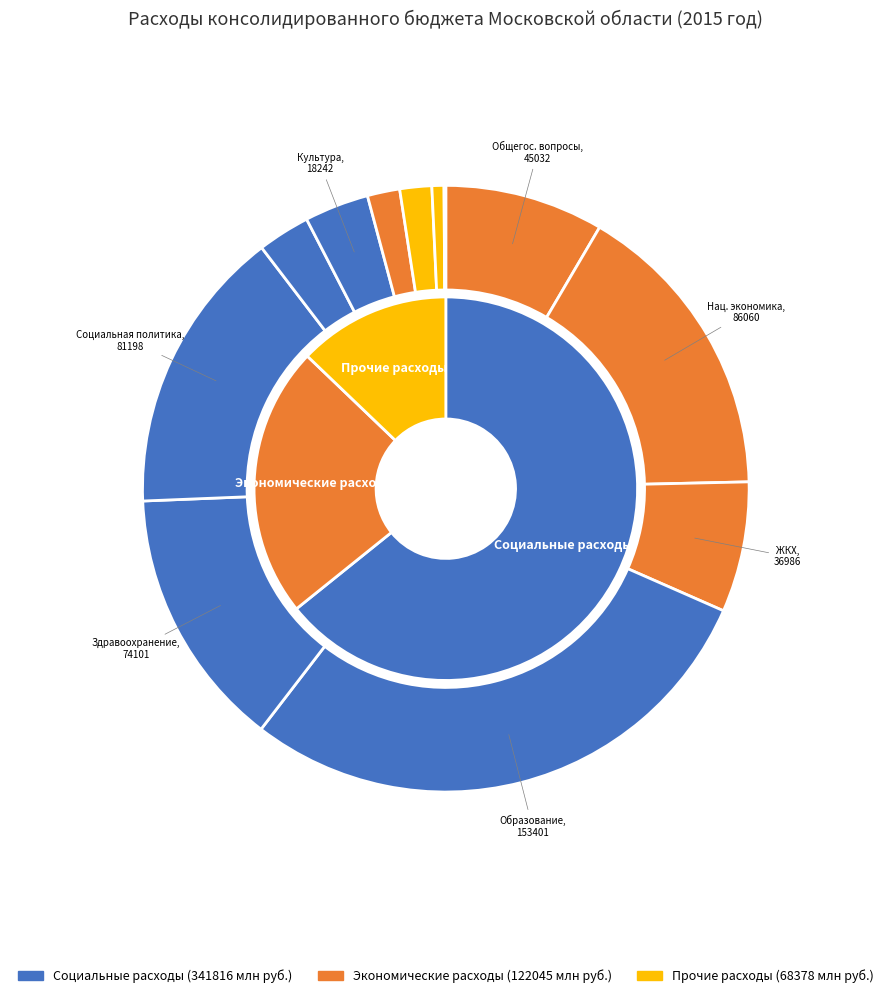

To the nearest percent, what percentage of the pie is общегосударственные вопросы?

8%